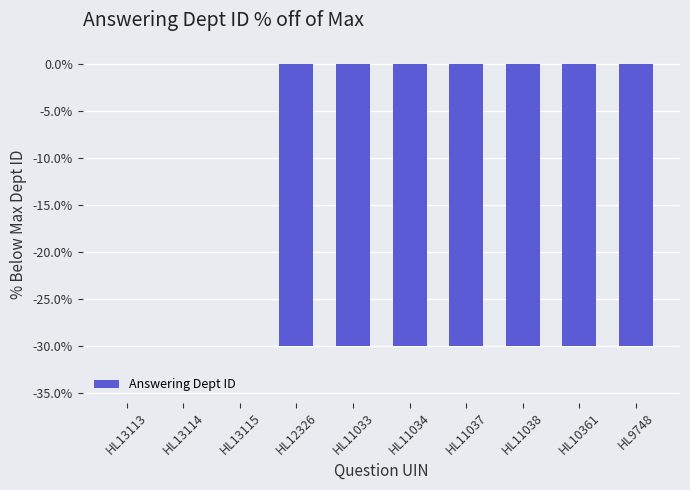

How many data points are above -30?

3